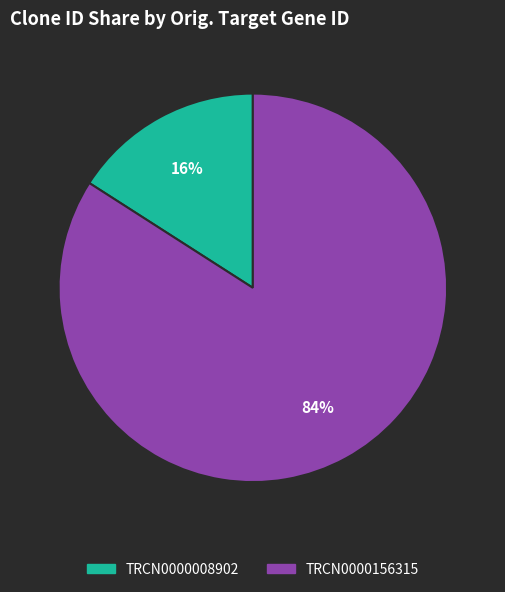

Count the number of slices in the pie.

2